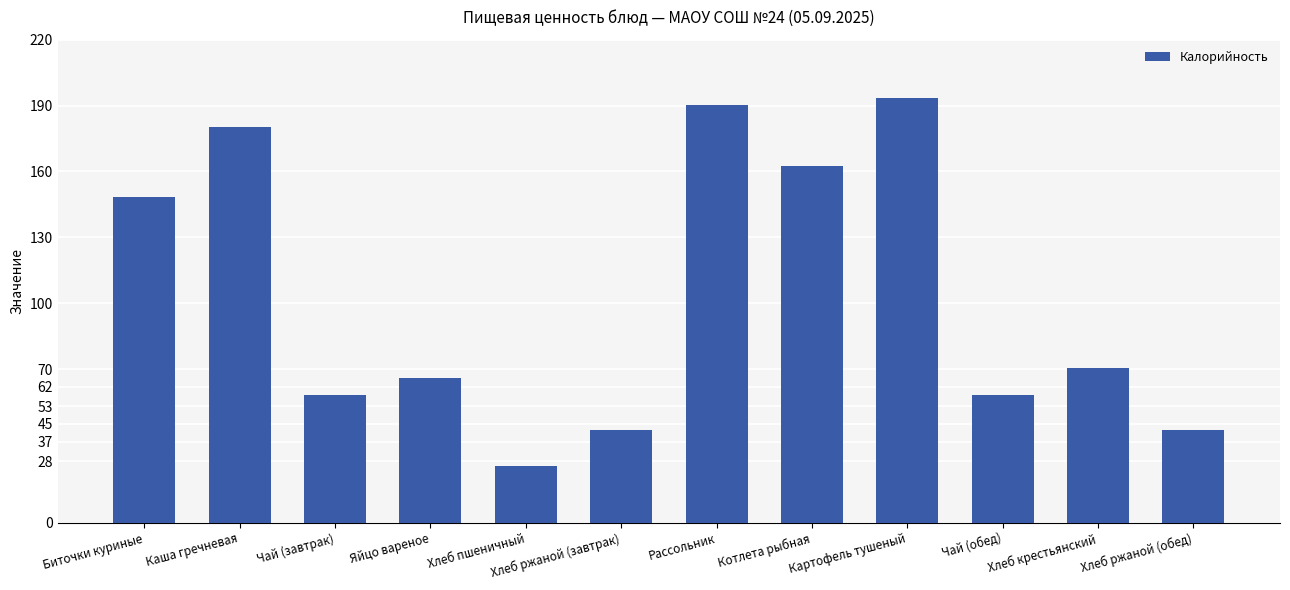

Read the value at Биточки куриные.

148.3